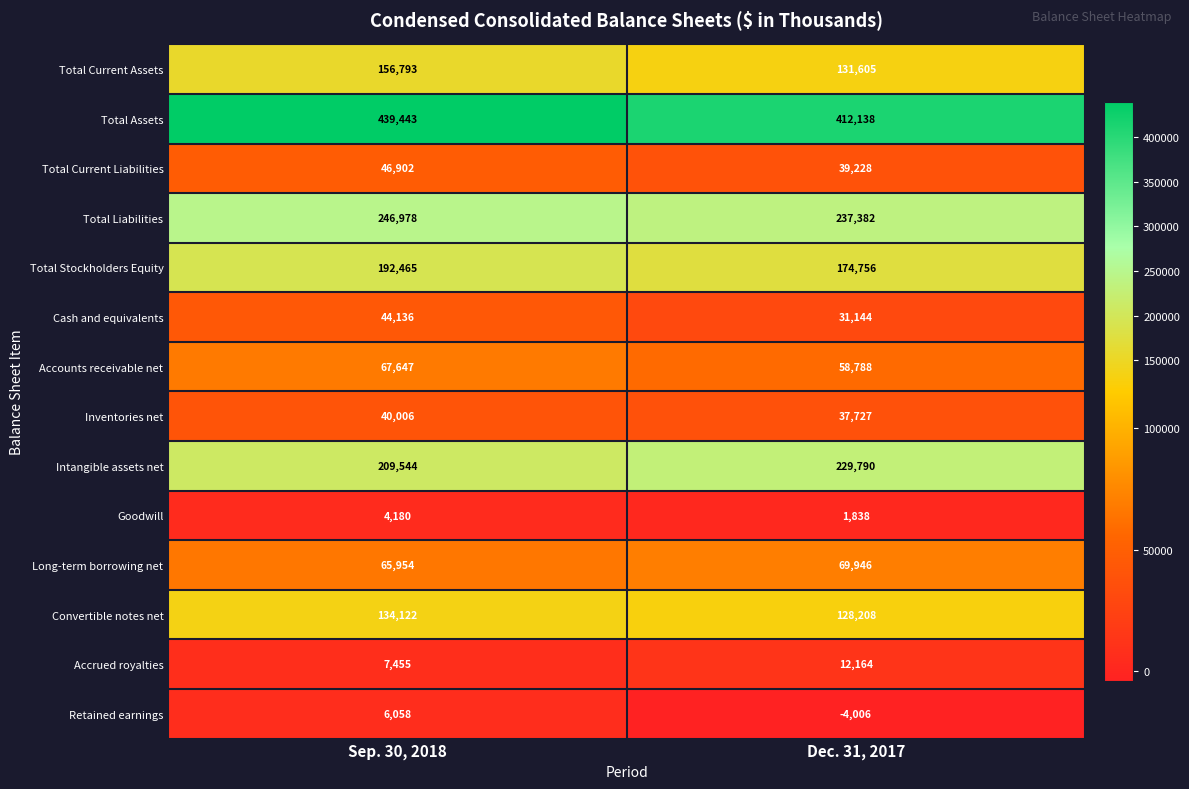

What is the difference between the Long-term borrowing net values at Dec. 31, 2017 and Sep. 30, 2018?

3992